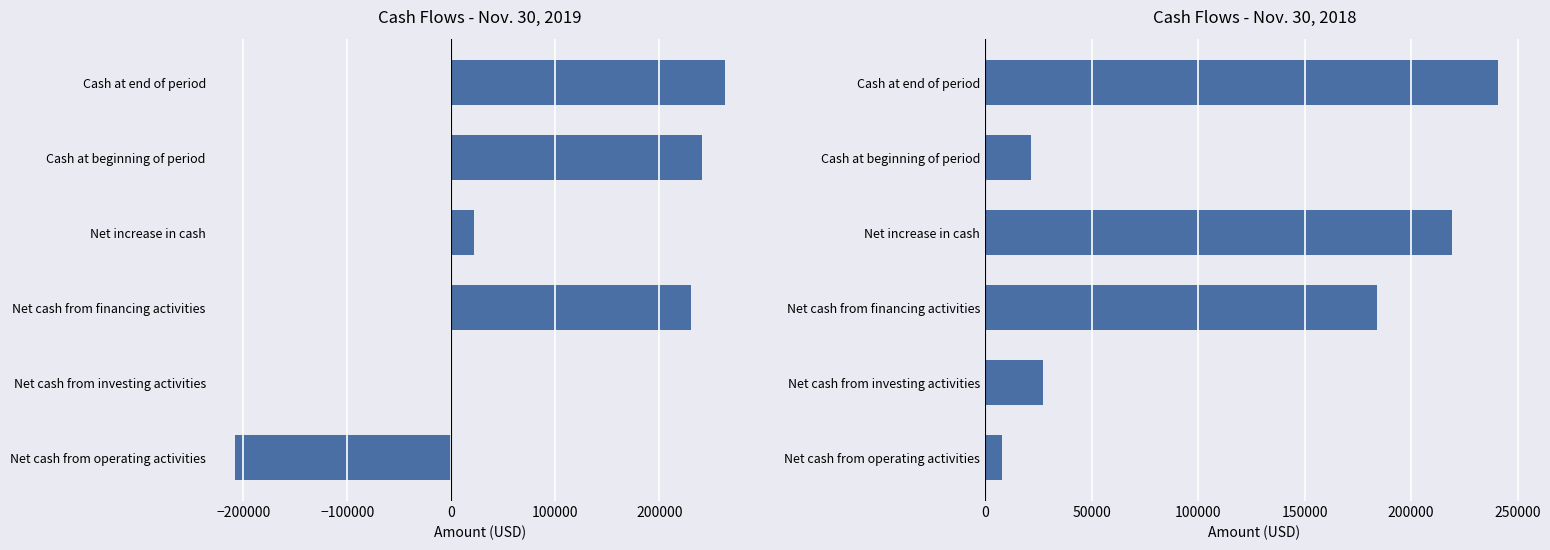

Is the value of Nov. 30, 2019 at Net increase in cash greater than the value of Nov. 30, 2018 at Cash at end of period?

No